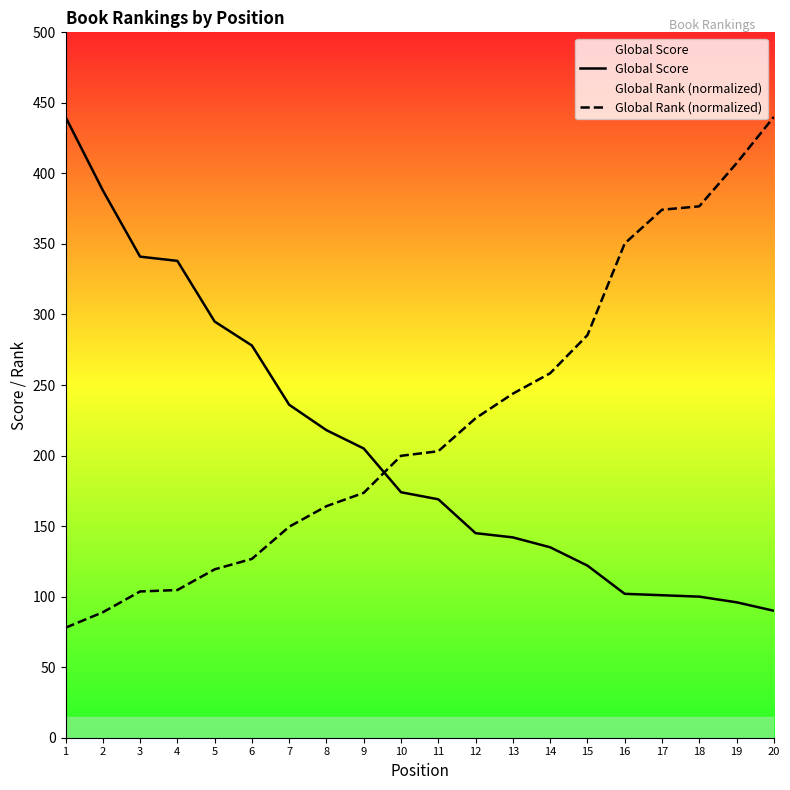

At which category does the chart reach its minimum across all series?

1